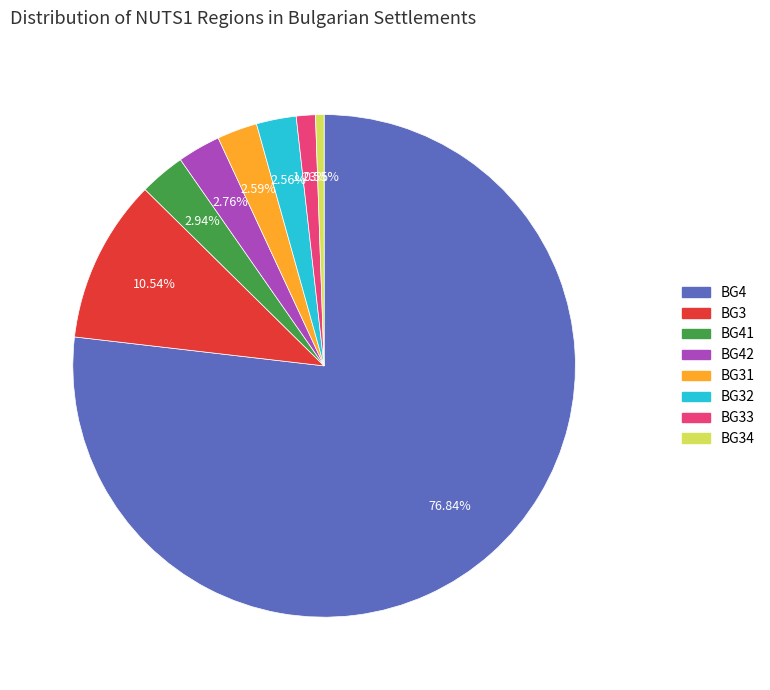

To the nearest percent, what is the difference between the largest and smallest slice percentages?

76%